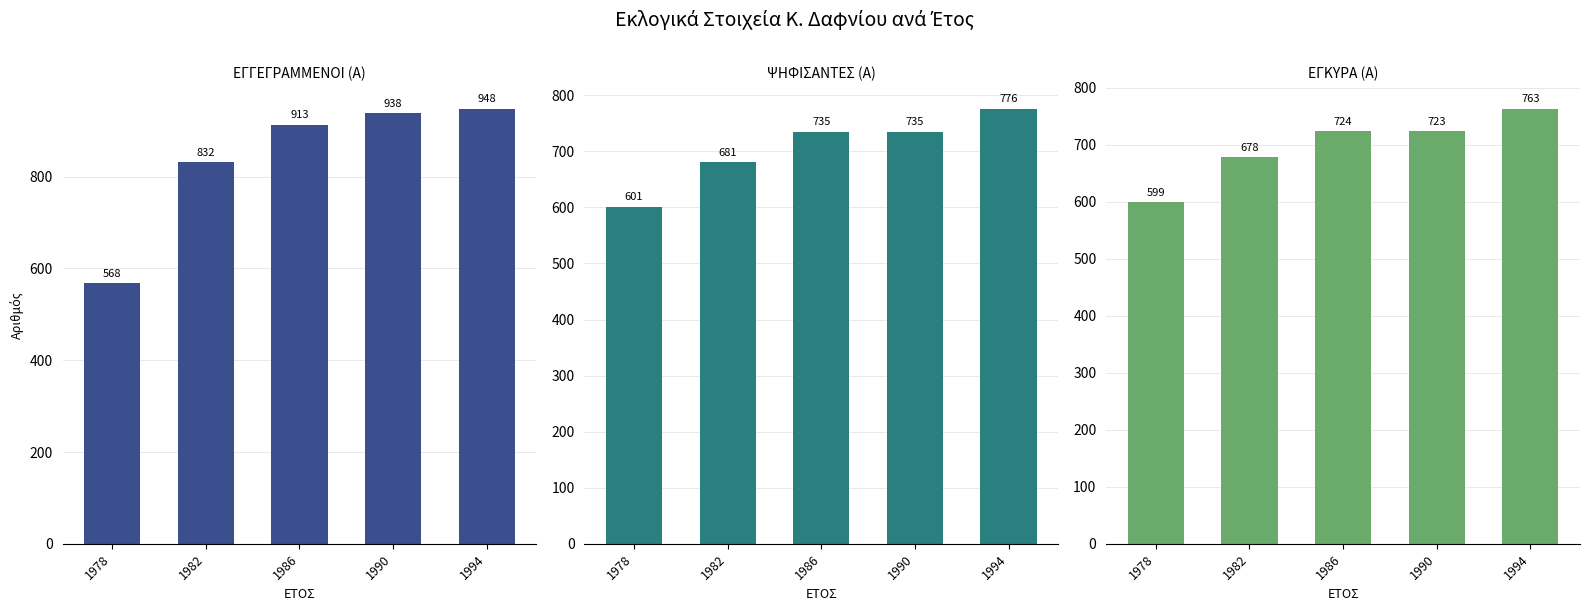

Is it true that ΕΓΚΥΡΑ (Α) equals 763 at 1994?

True